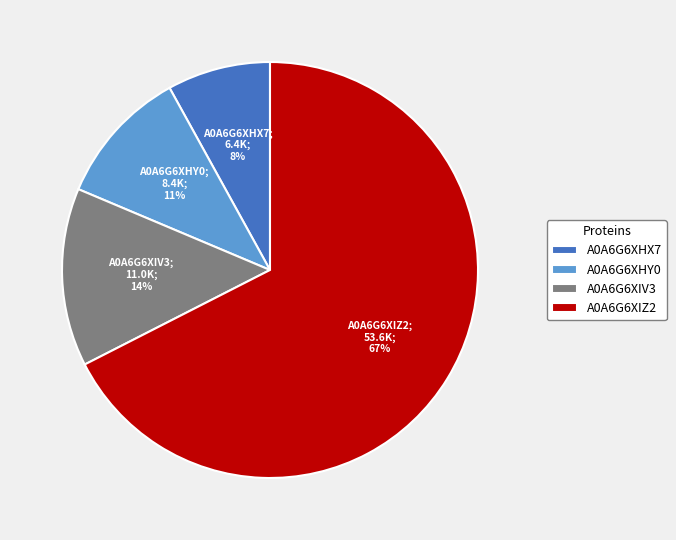

Which category accounts for the majority?

A0A6G6XIZ2